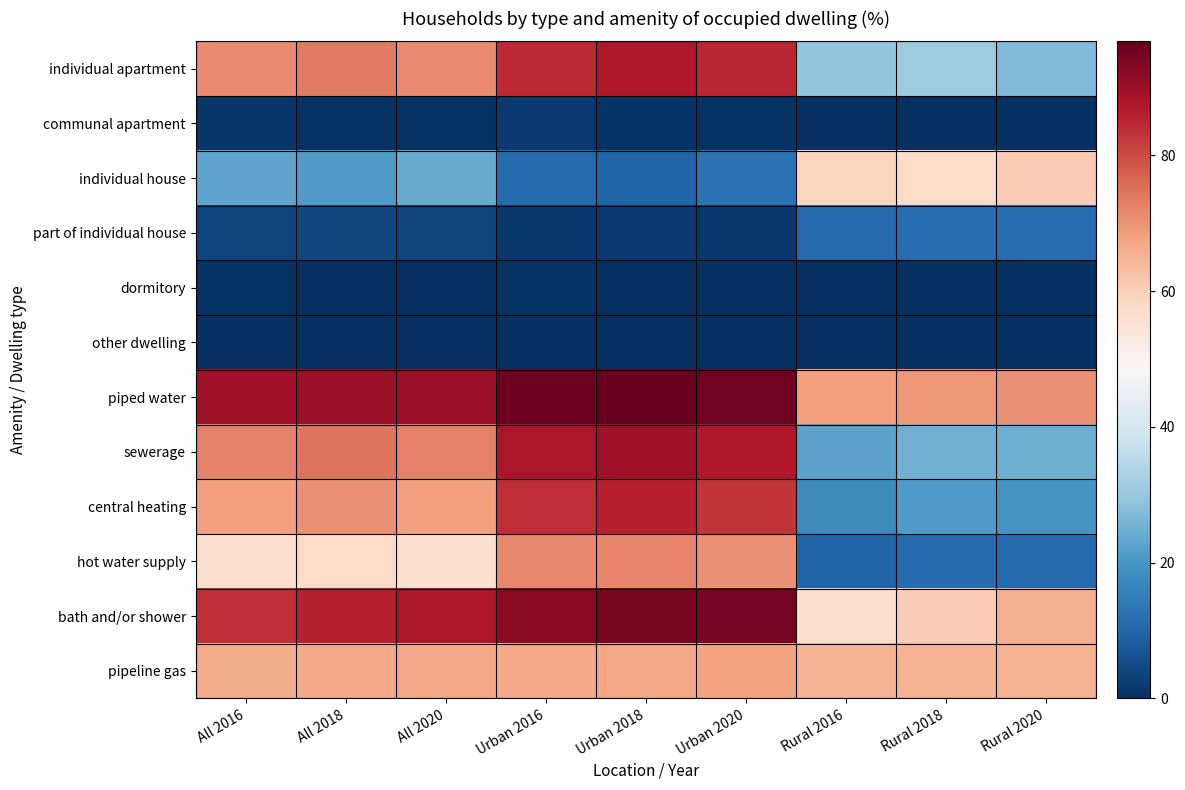

What is the total value across all series at All 2018?

545.5